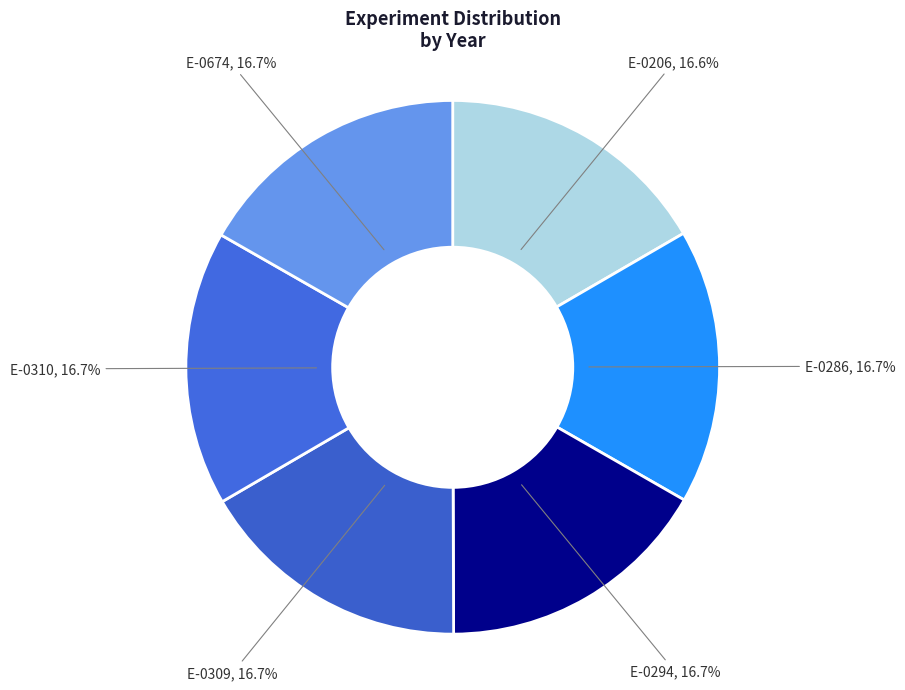

The E-0674 slice represents 6% of the pie. True or false?

False